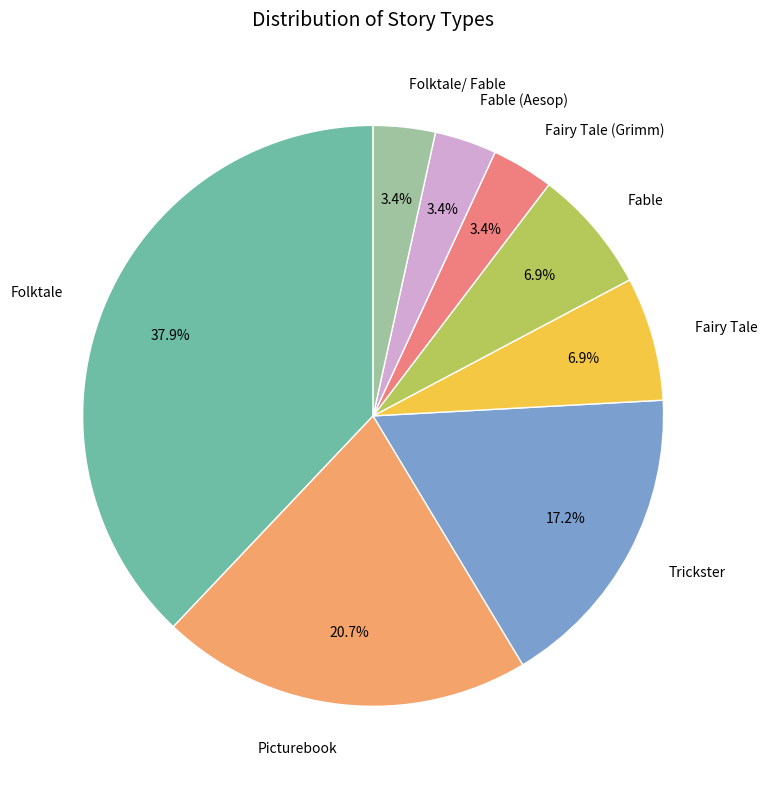

To the nearest percent, what is the combined percentage of Trickster and Folktale/ Fable?

21%